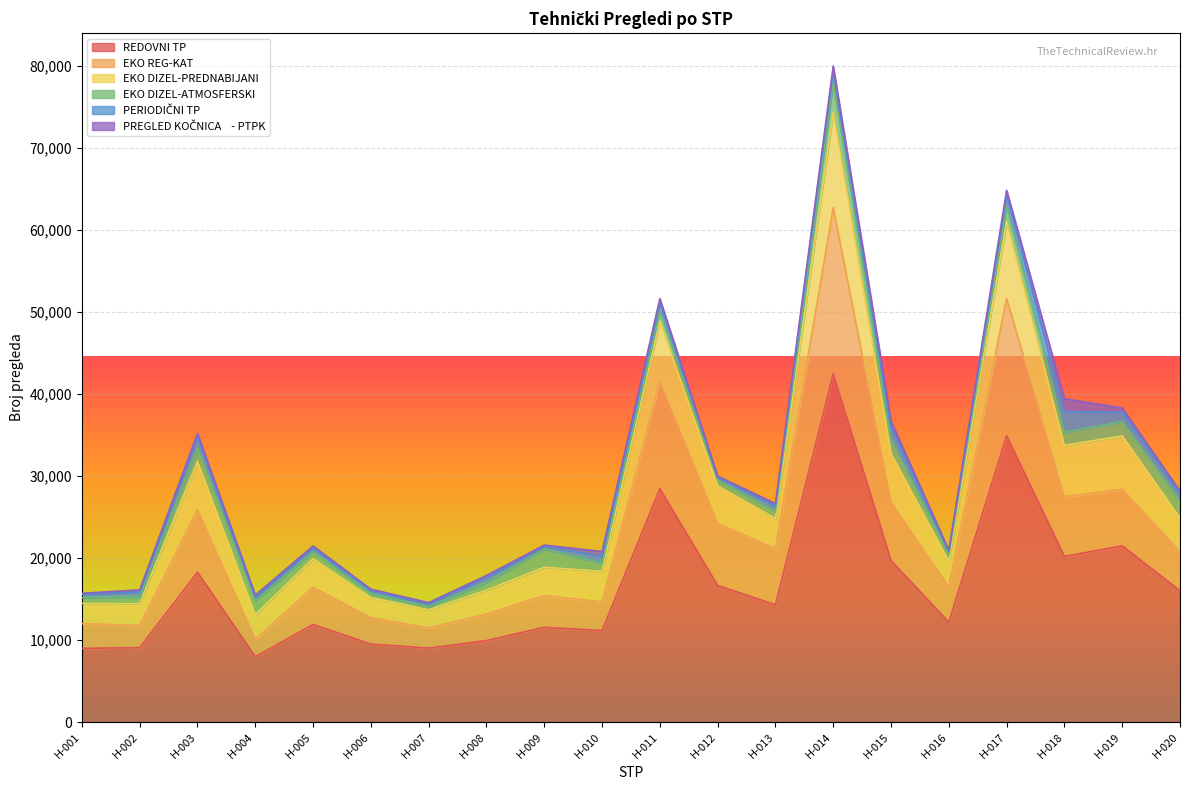

At which category is the sum across all series the highest?

H-014